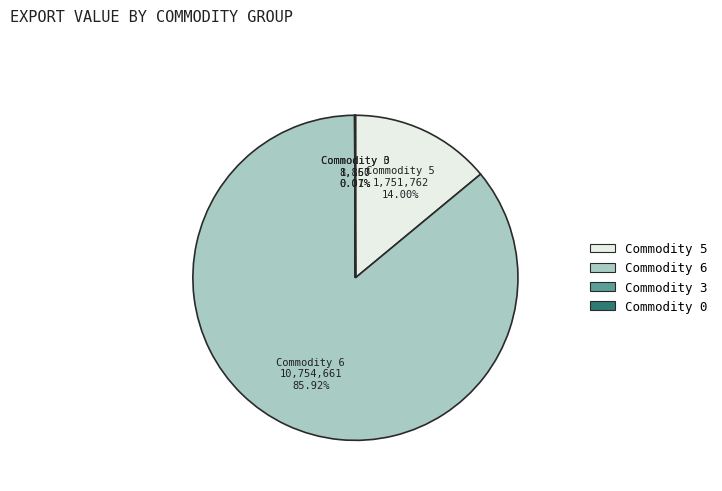

The Commodity 6 slice represents 80% of the pie. True or false?

False